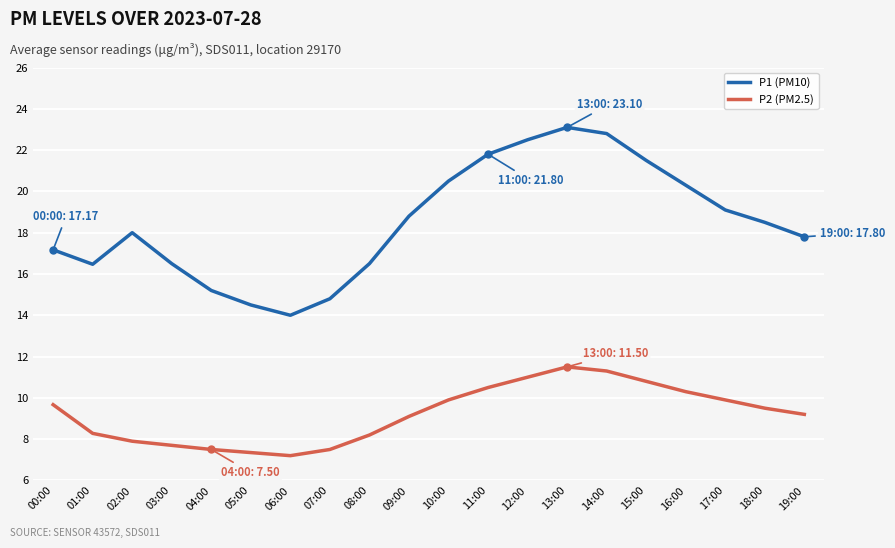

At 11:00, list the series in order from largest to smallest.

P1 (PM10), P2 (PM2.5)